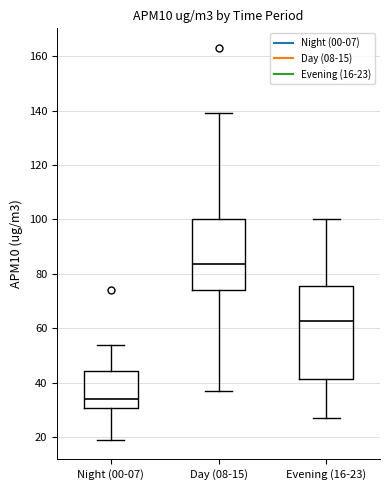

Reading left to right, transcribe this box plot: for each box, give where its median line is, the range the box spans, and where its two whiskers end, as read against the y-axis. The values are not printed on the chart, so give them approximately, as read against the axis.

Night (00-07): median 34, box 30 to 44, whiskers 20 to 54
Day (08-15): median 84, box 74 to 100, whiskers 38 to 140
Evening (16-23): median 62, box 42 to 76, whiskers 28 to 100